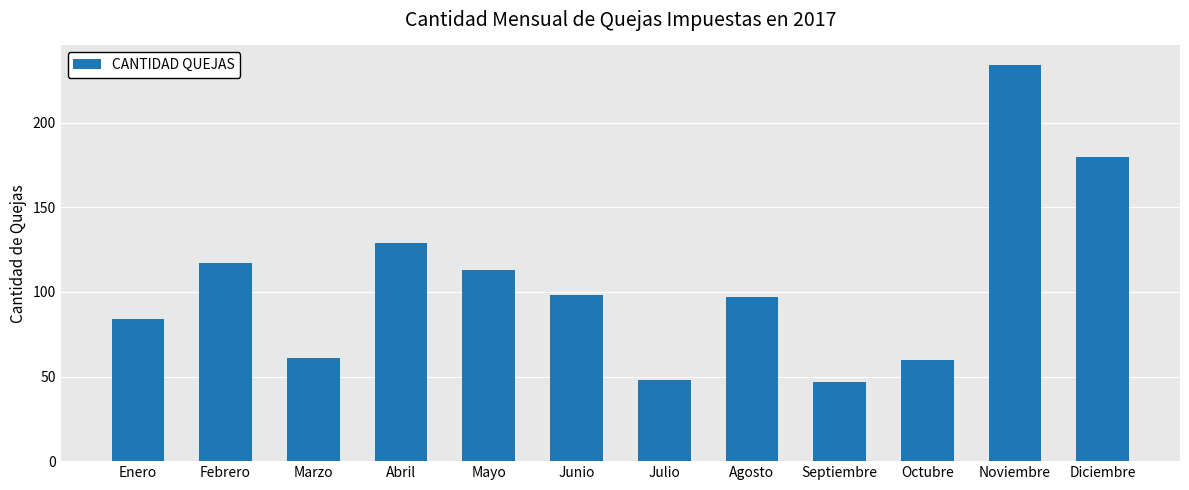

Is it true that the value at Julio is 48?

True